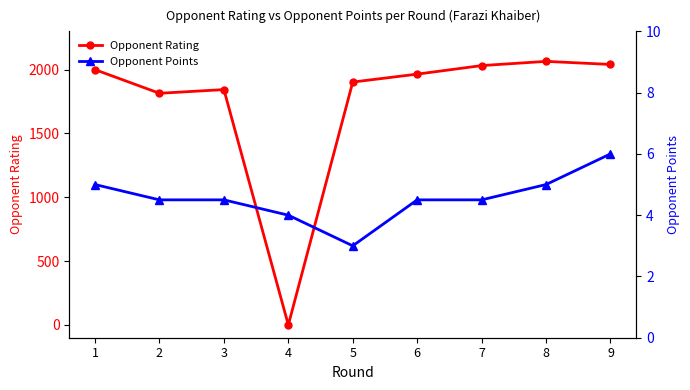

List the series in order of their overall mean, lowest first.

Opponent Points, Opponent Rating